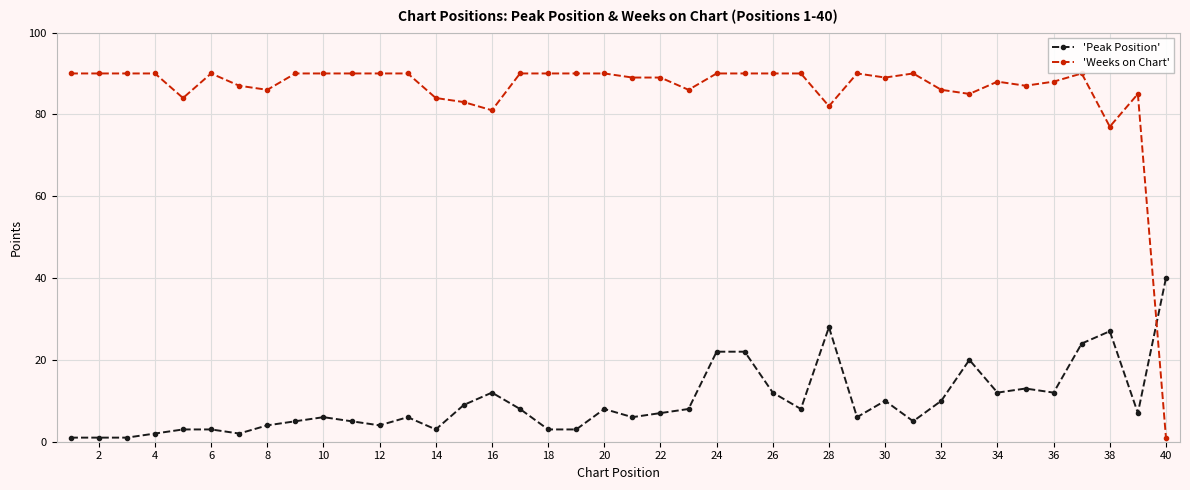

True or false: 'Peak Position' has more than 0 interior local peaks.

True